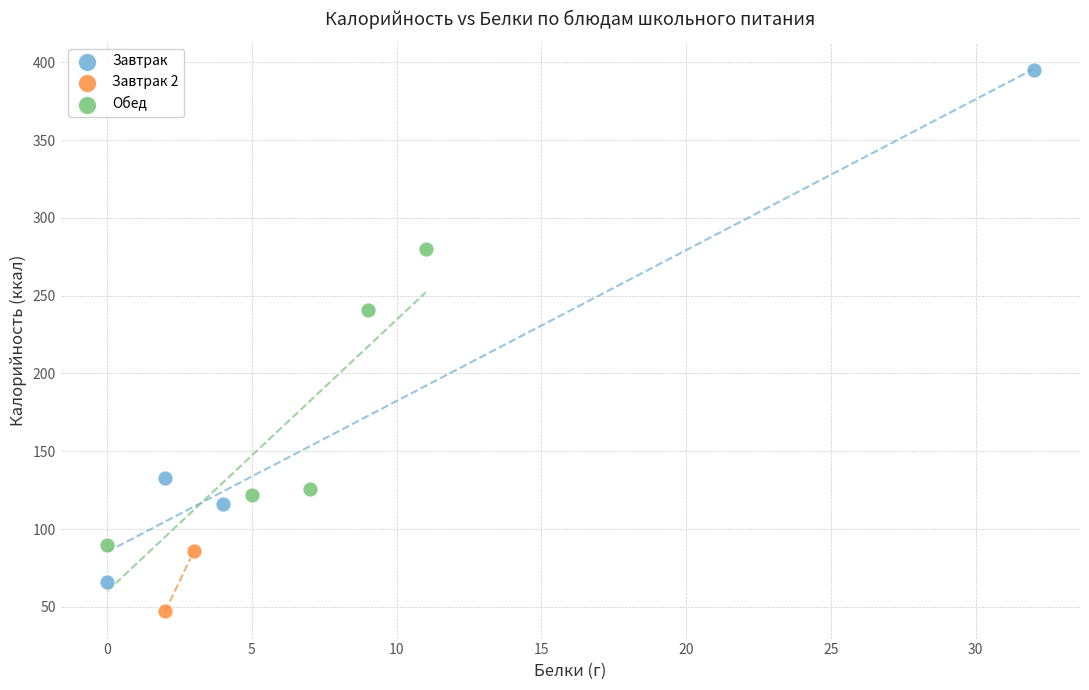

Which series contains the lowest Y value?

Завтрак 2